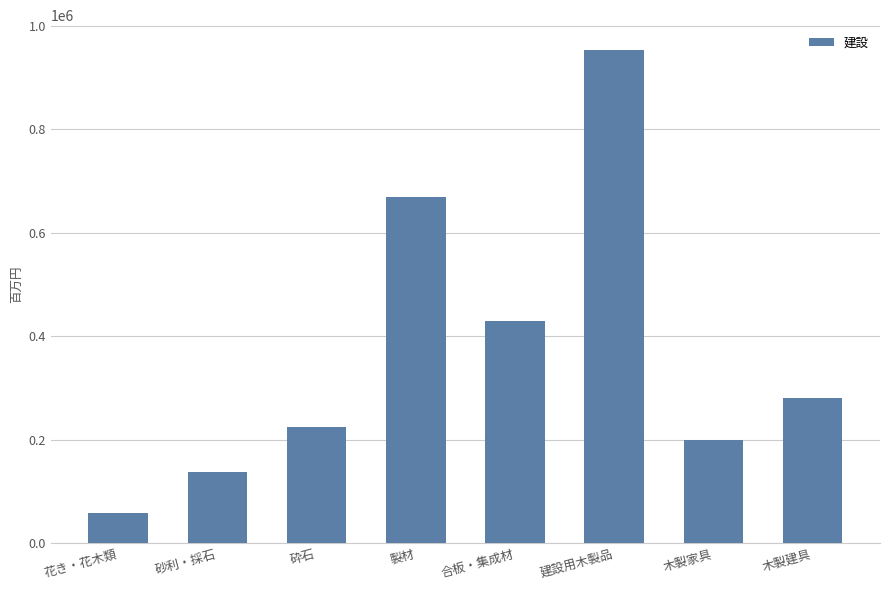

List the labels in order of value, largest first.

建設用木製品, 製材, 合板・集成材, 木製建具, 砕石, 木製家具, 砂利・採石, 花き・花木類